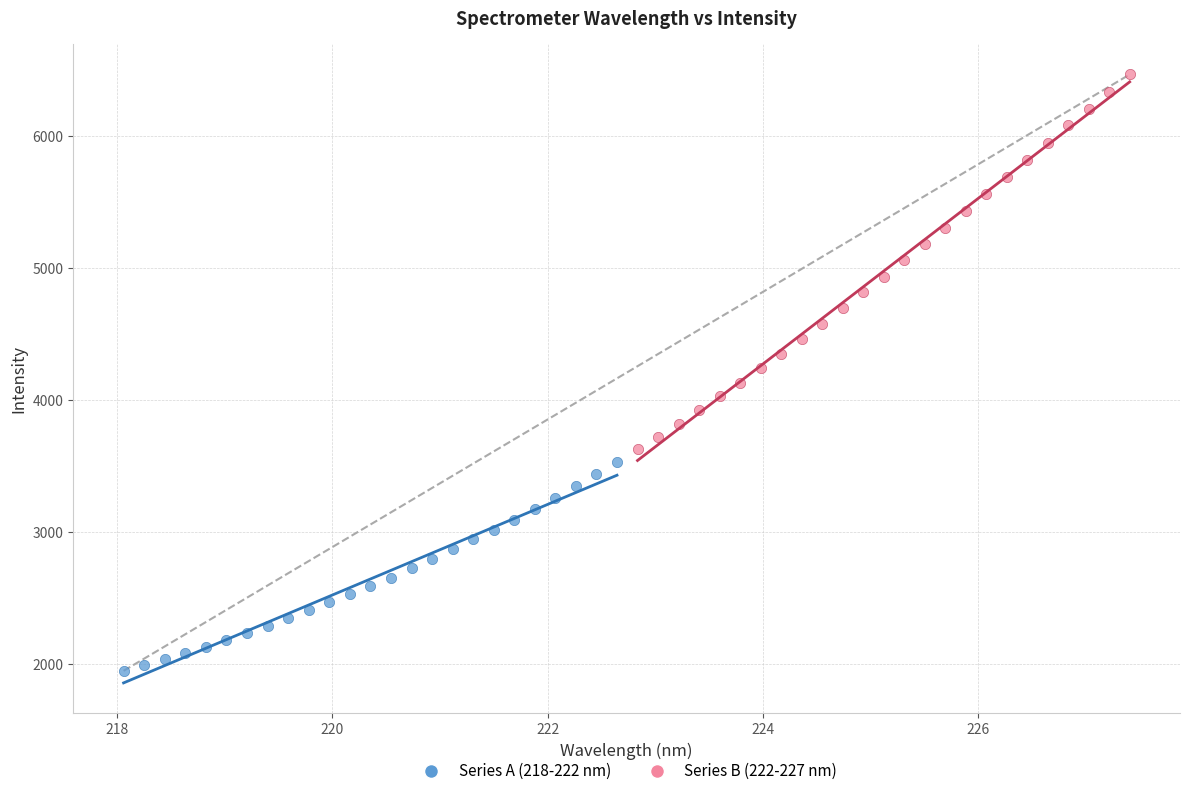

Which series reaches the maximum Y coordinate?

Series B (222-227 nm)